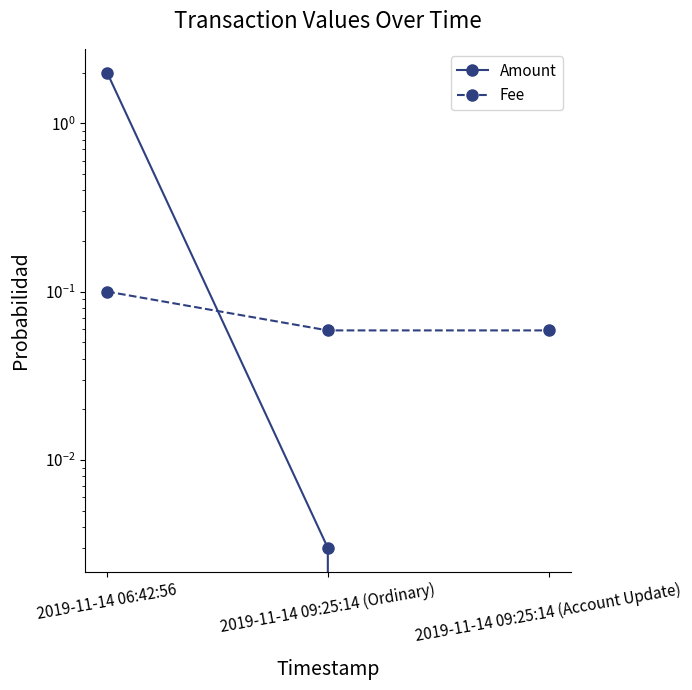

Reading left to right, extract all data points from this chart.

Amount: 2.0	0.0	0.0
Fee: 0.1	0.1	0.1